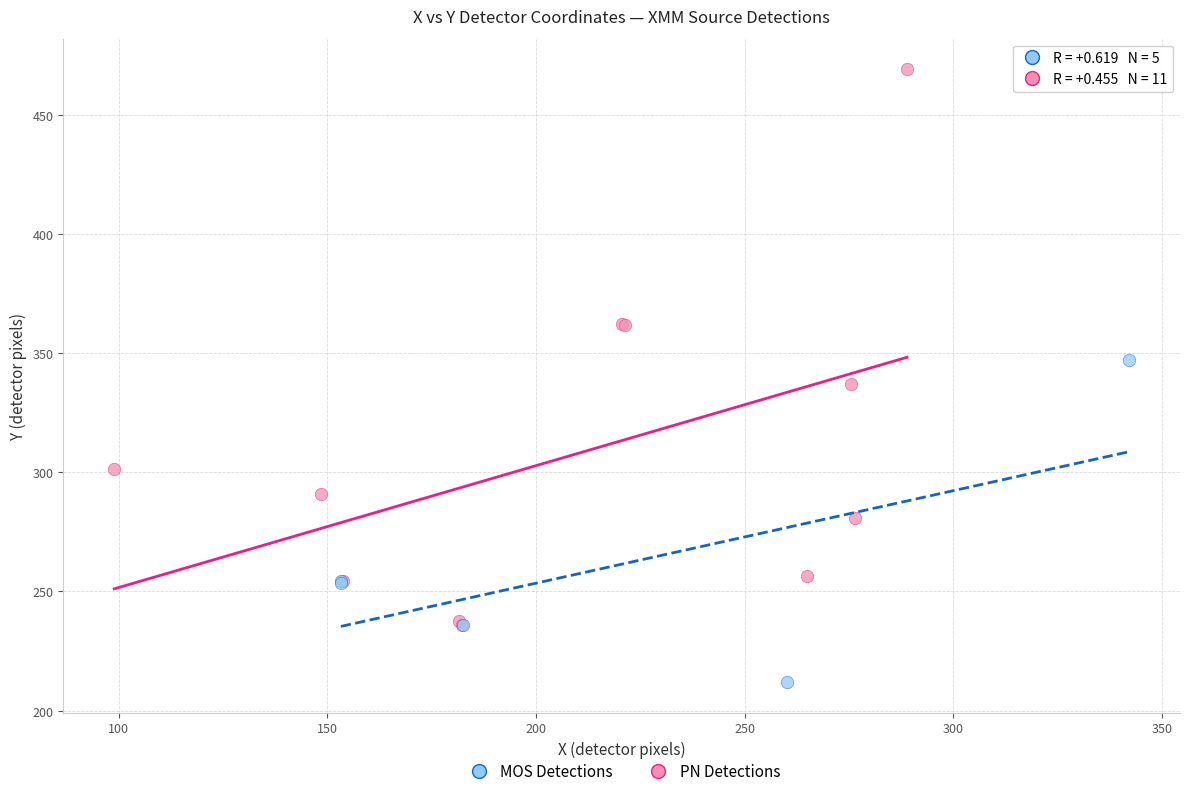

Which series contains the lowest Y value?

MOS Detections